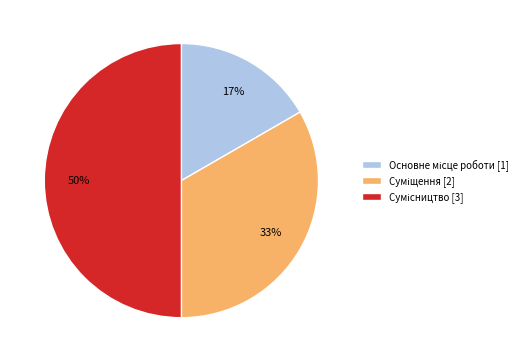

To the nearest percent, what is the average slice percentage?

33%